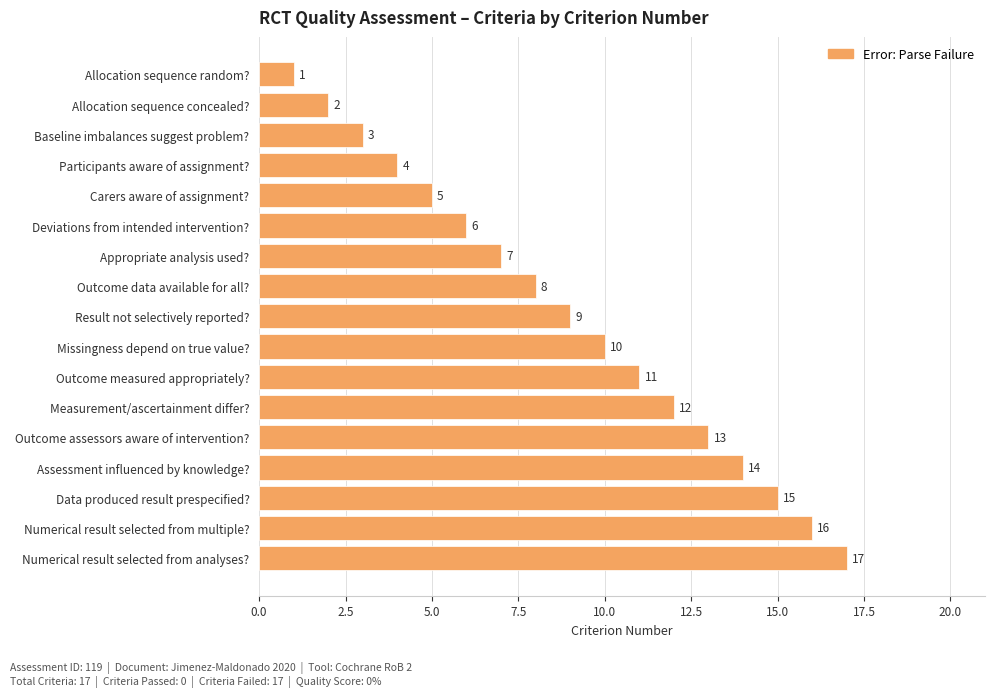

What is the minimum value shown in the chart?

1